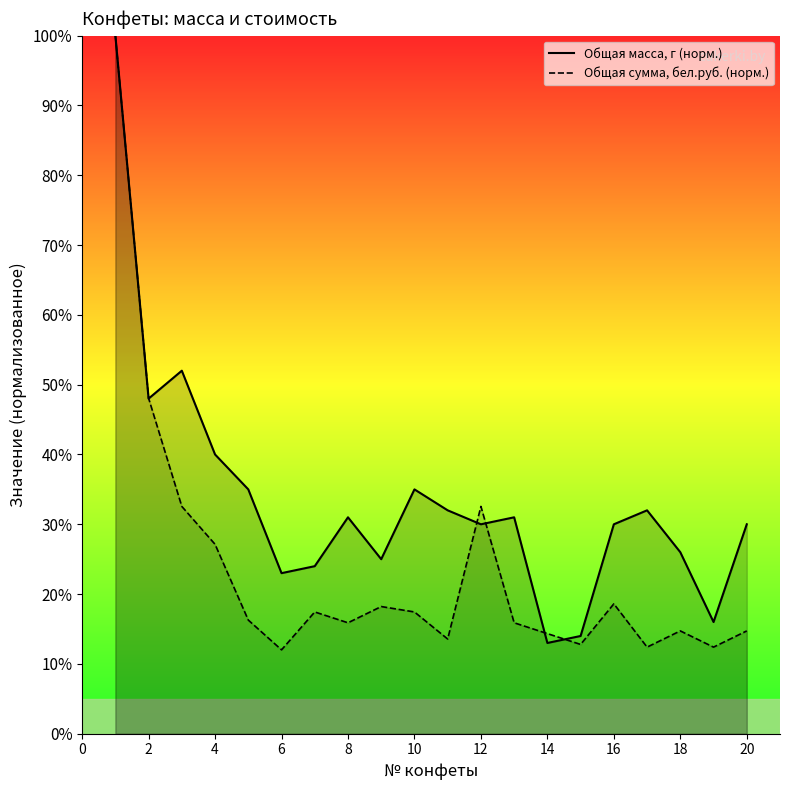

Which series has the largest total across all categories?

Общая масса, г (норм.)